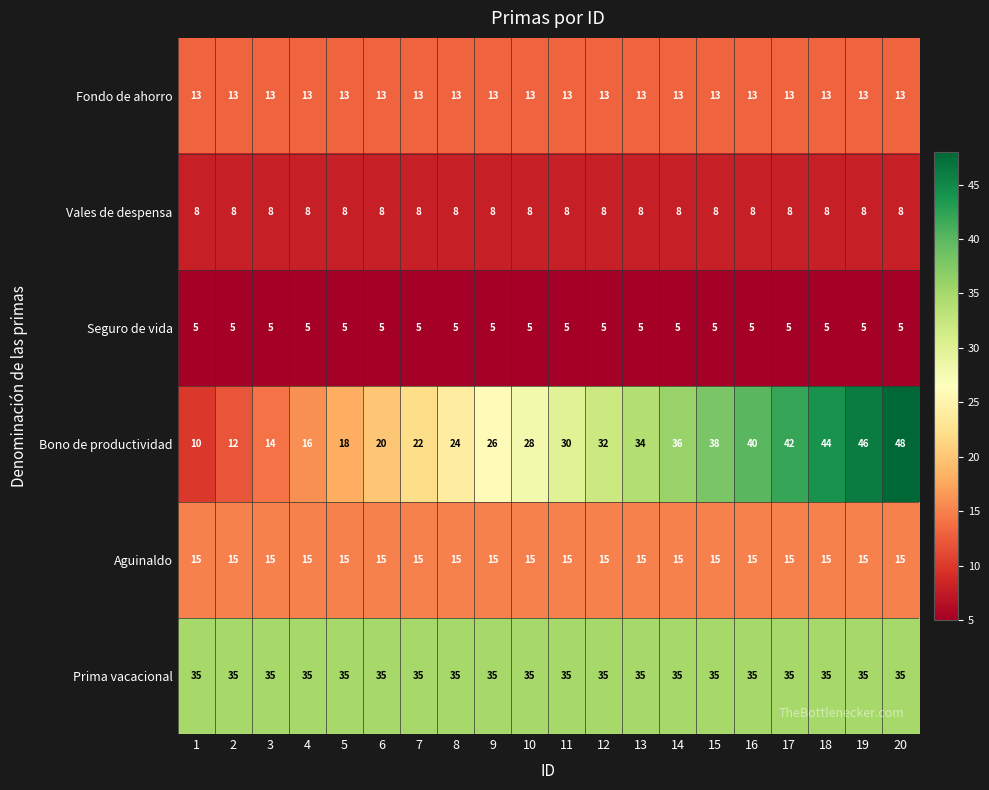

List the series in order of their peak value, highest first.

Bono de productividad, Prima vacacional, Aguinaldo, Fondo de ahorro, Vales de despensa, Seguro de vida